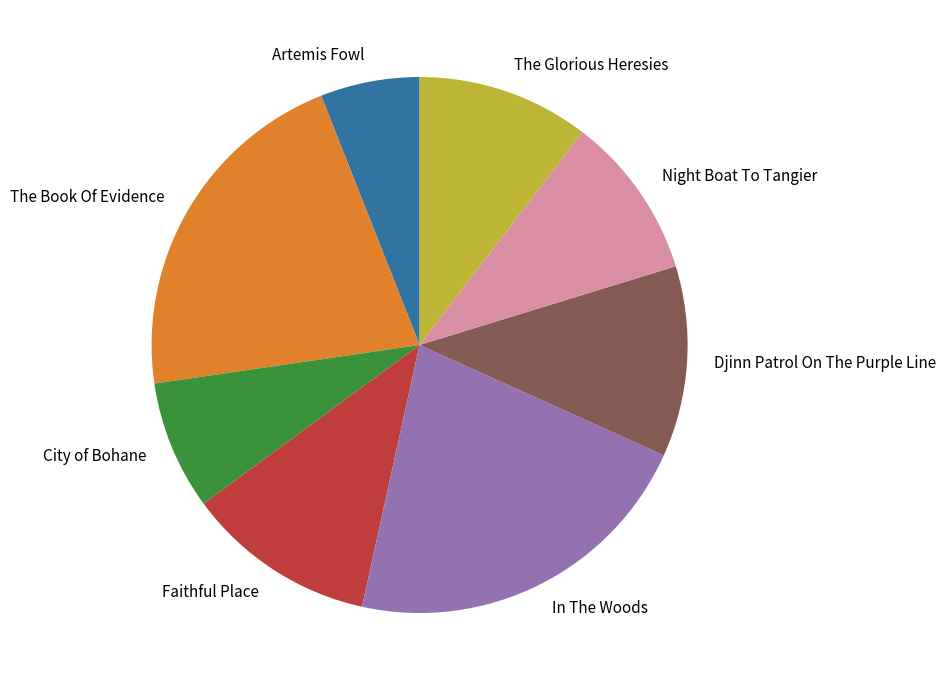

Approximately how many times larger is the value at Artemis Fowl compared to Night Boat To Tangier?

0.6